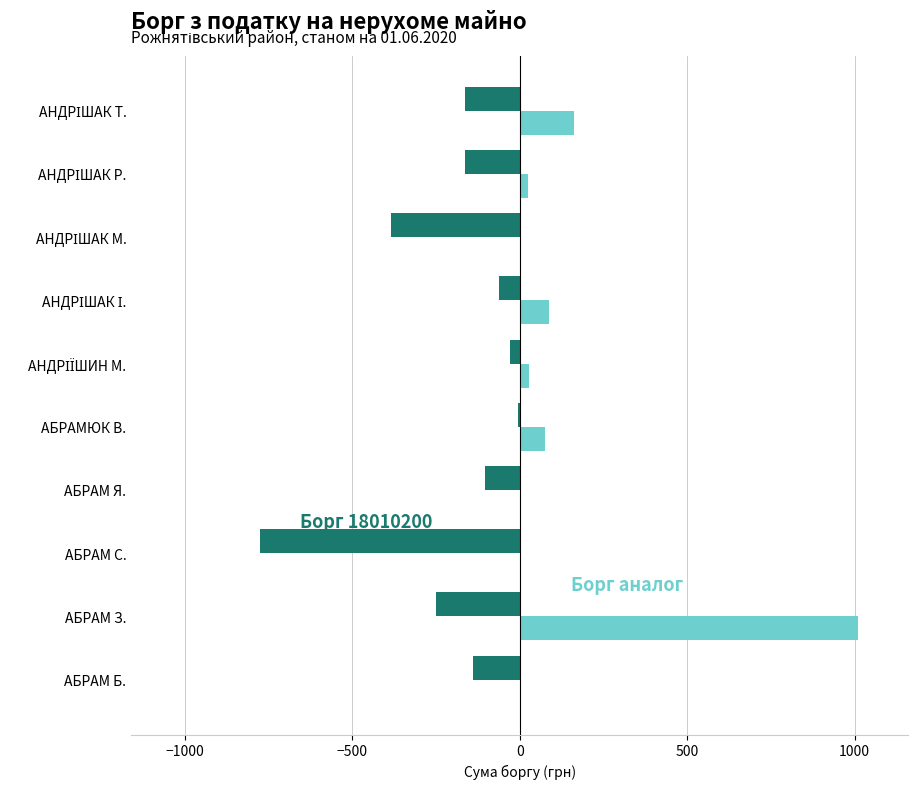

At which category is the sum across all series the highest?

АБРАМ З.